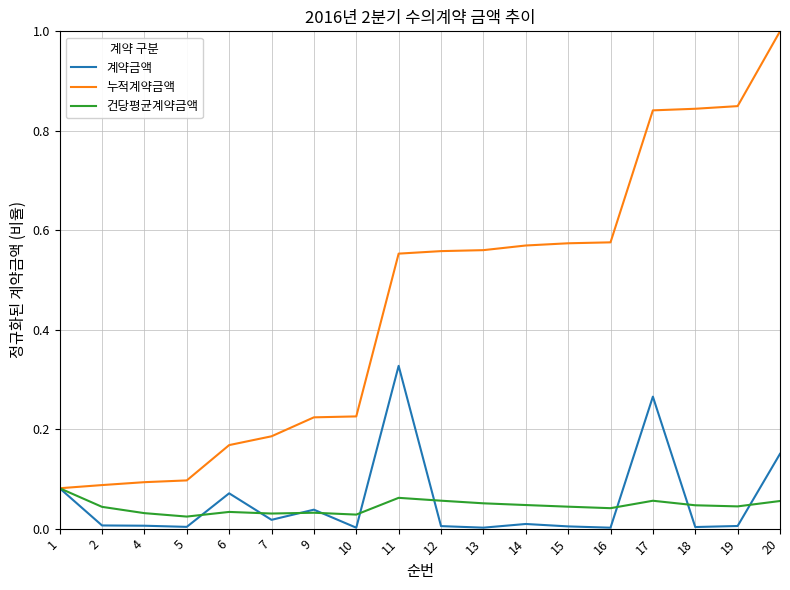

Is it true that 계약금액 equals 0.0 at 7?

True